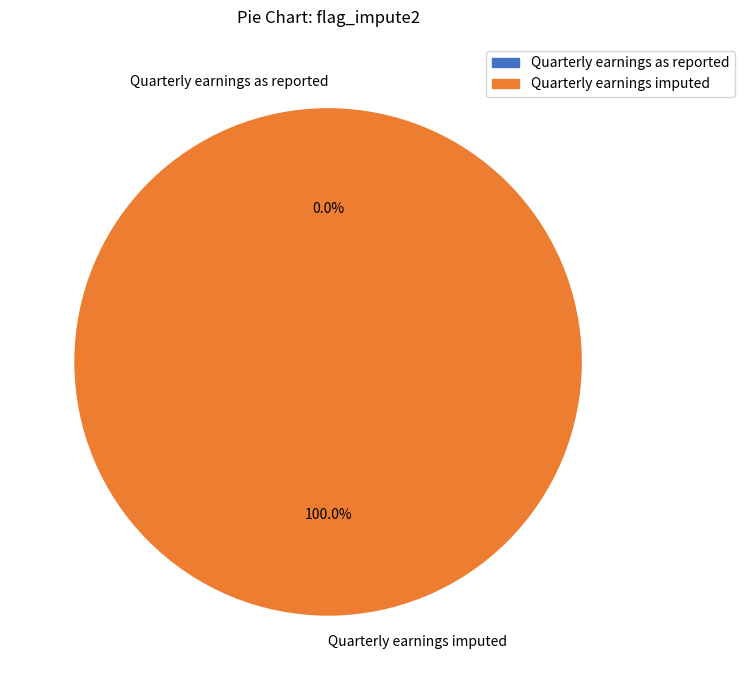

To the nearest percent, what is the difference between the Quarterly earnings imputed and Quarterly earnings as reported slice percentages?

100%